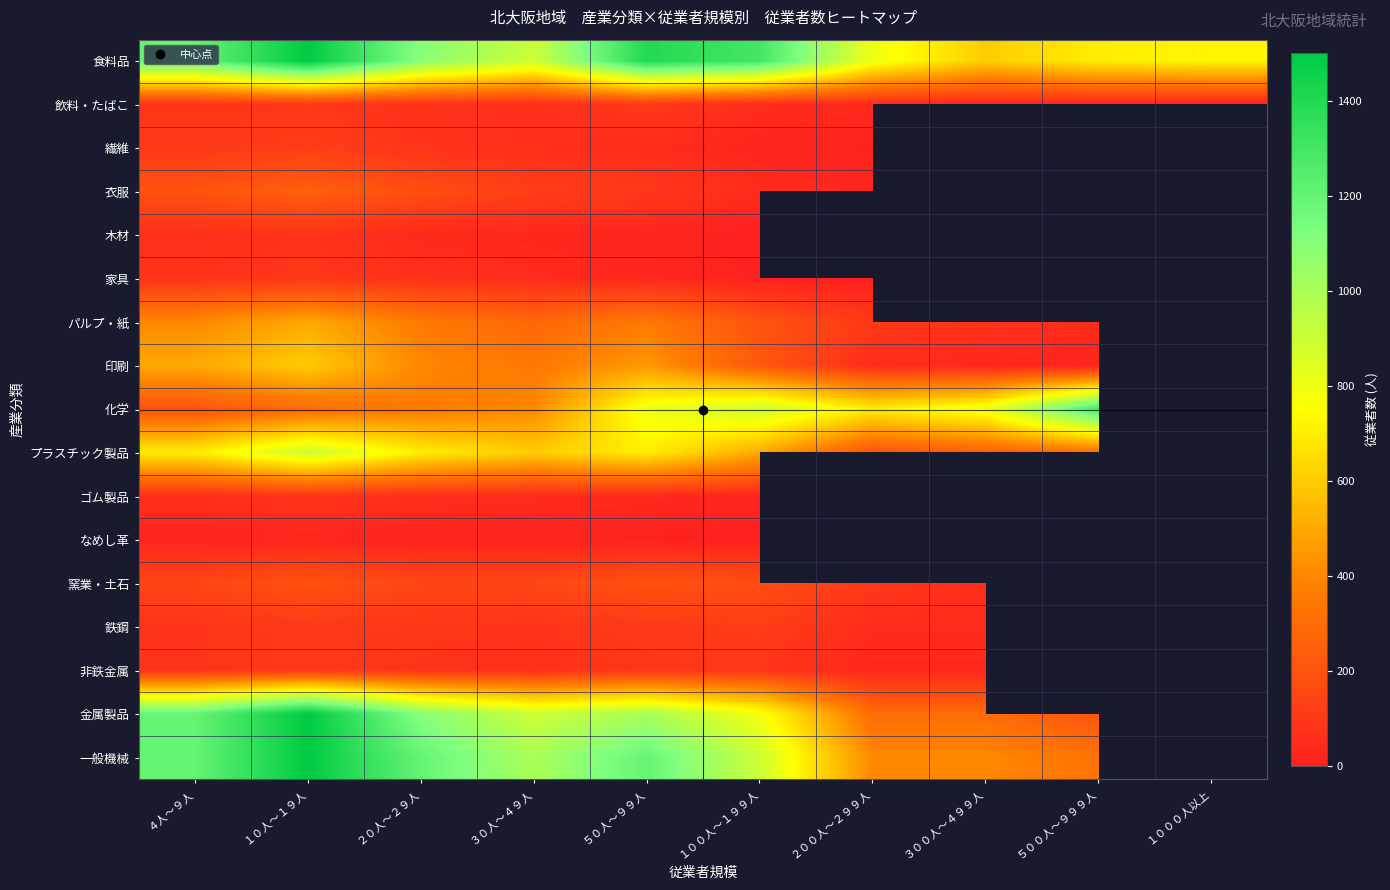

Where does the 化学 series first go above 730?

５０人～９９人